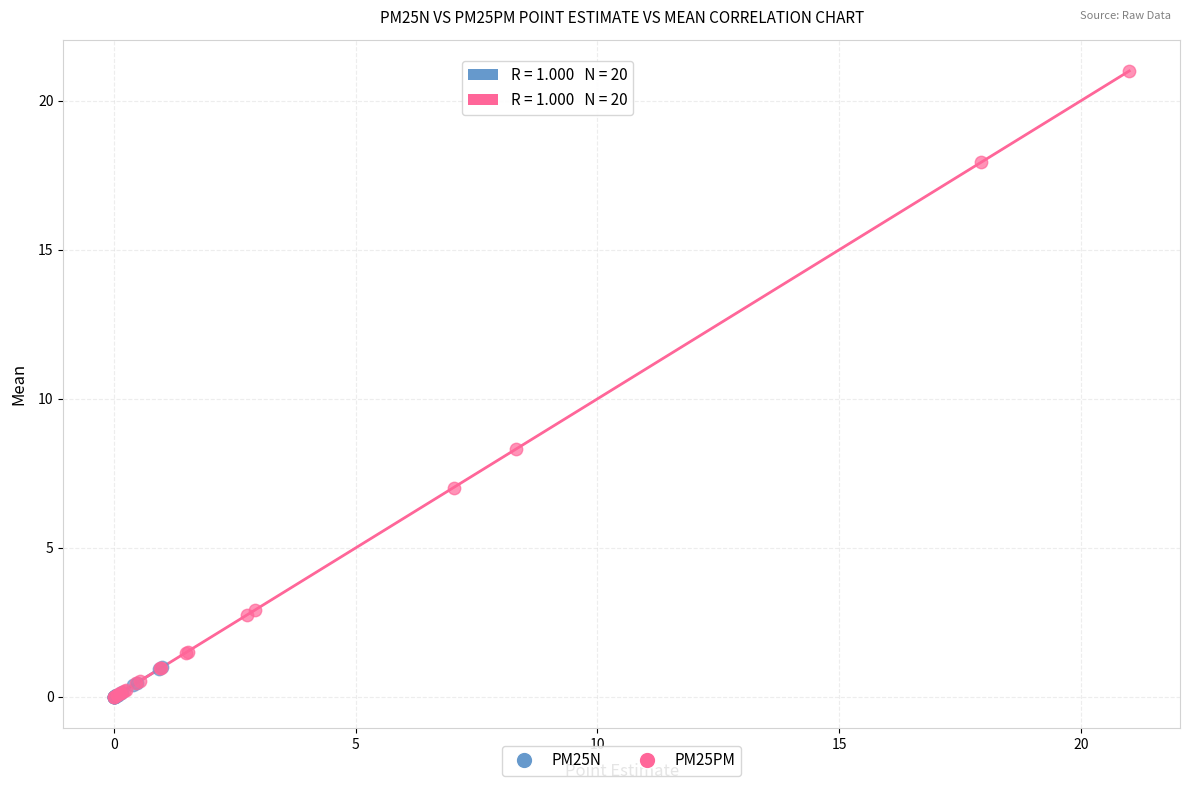

What are all the series names shown in the legend?

PM25N, PM25PM